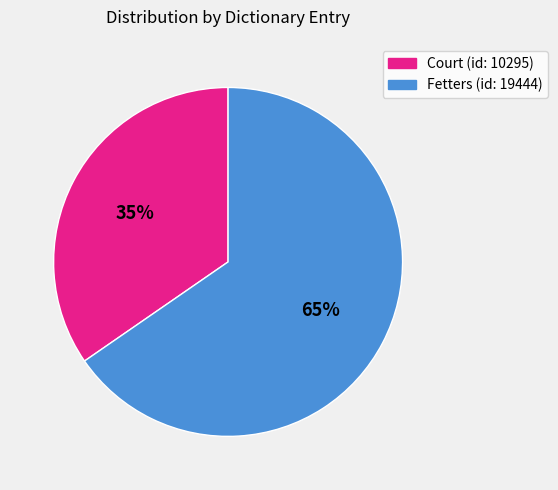

Do Court (id: 10295) and Fetters (id: 19444) together represent more than half of the pie?

Yes